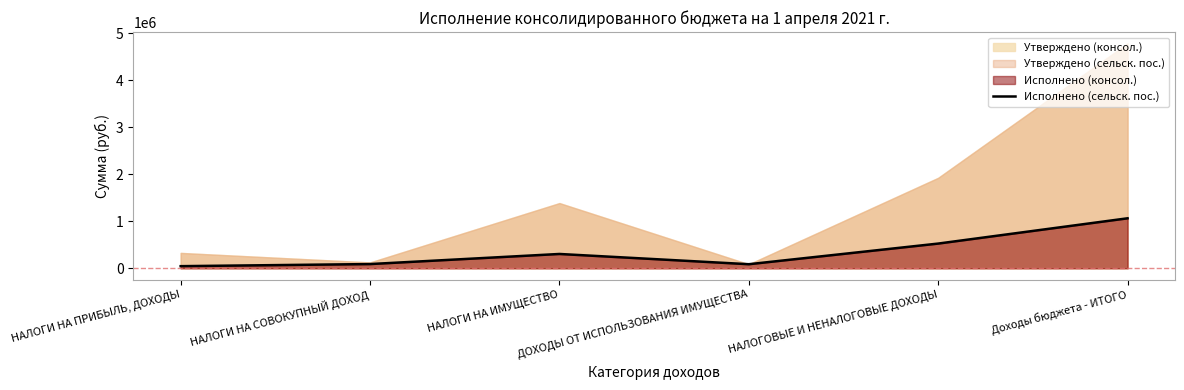

Reading right to left, transcribe all the data shown in this chart.

1063307.8	525658.4	86531.3	304467.4	89688.9	44970.8